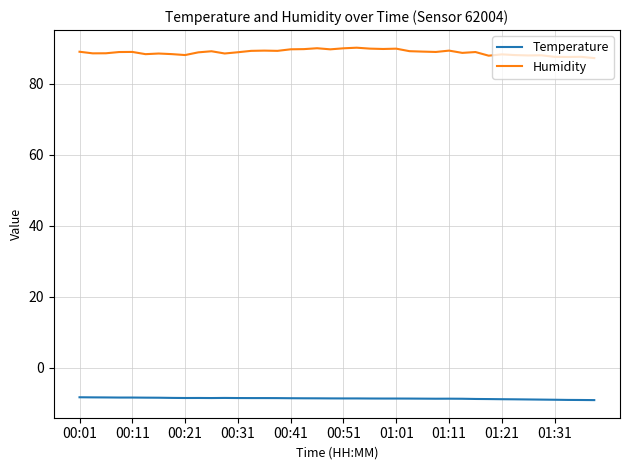

True or false: Temperature and Humidity cross at least once.

False